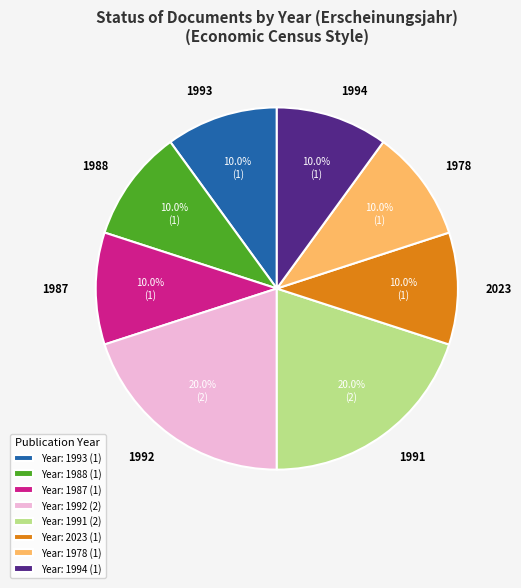

What is the ratio of the value at 1991 to the value at 1994?

2.0